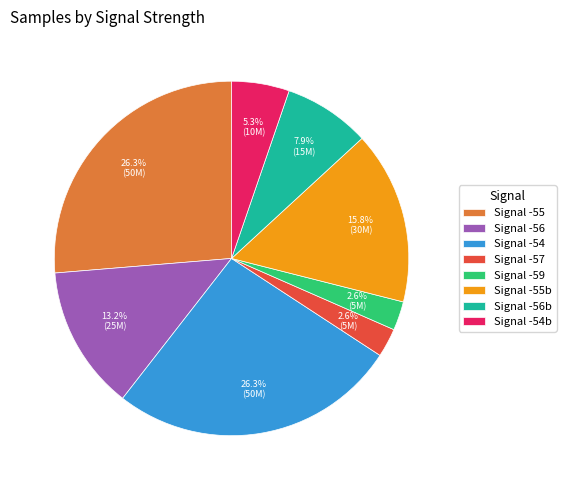

What percentage do Signal -54 and Signal -55b together represent?

42.1%